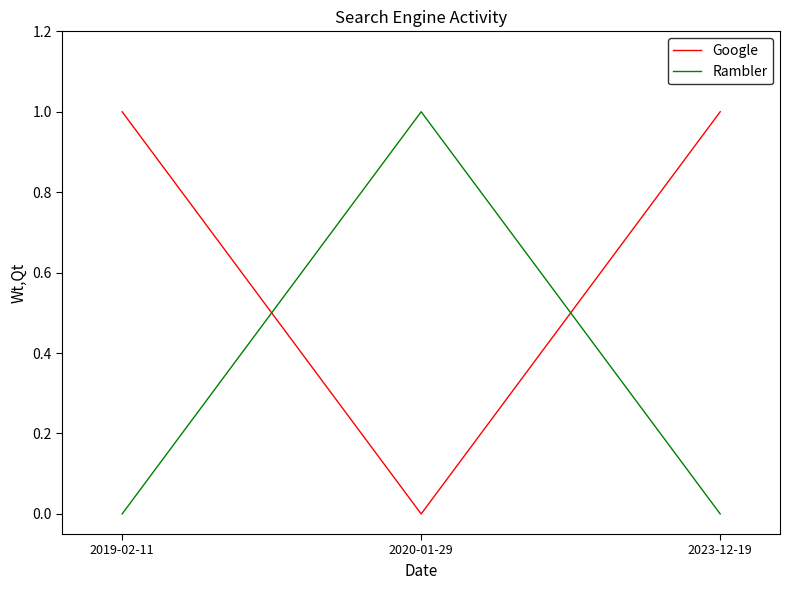

Rank the series by their average value, from lowest to highest.

Rambler, Google